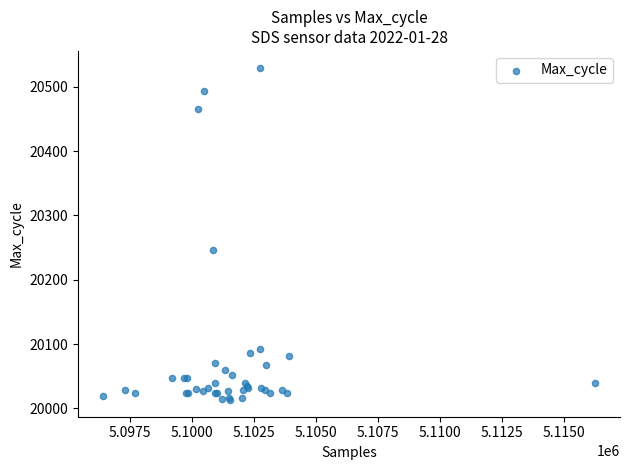

What Y value in the scatter plot is closest to 20271?

20246